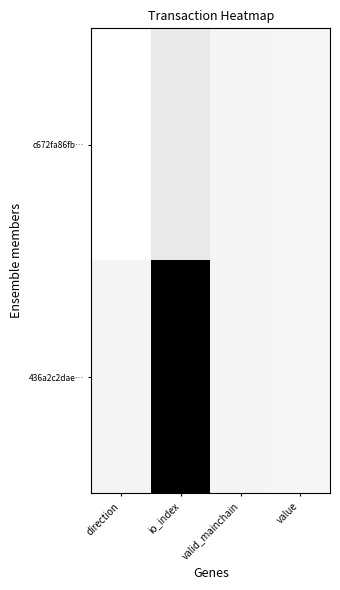

Which series has the widest spread of values?

436a2c2dae…